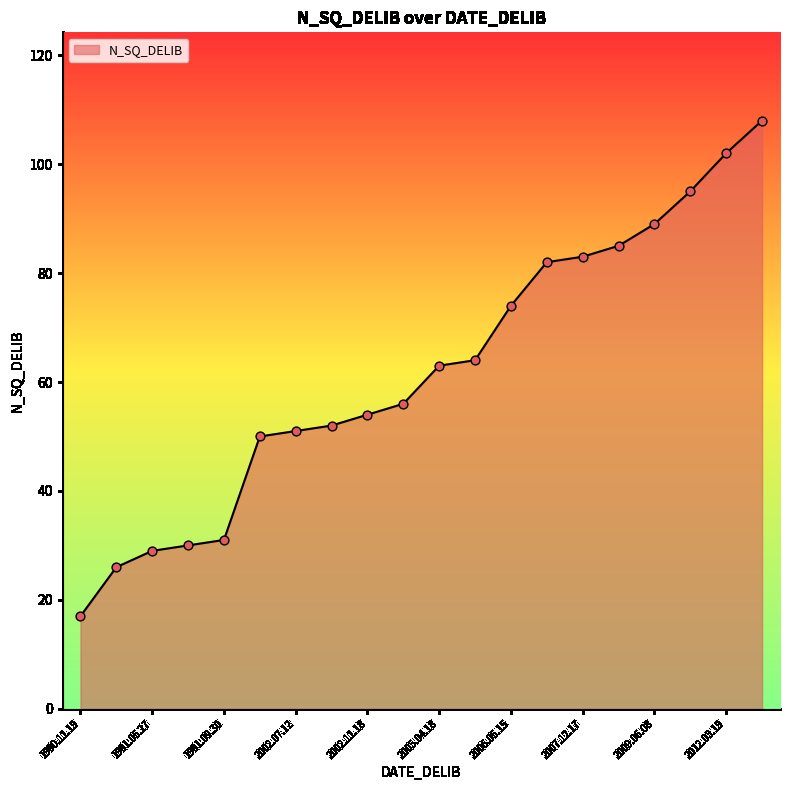

What is the difference between the maximum and minimum values?

91